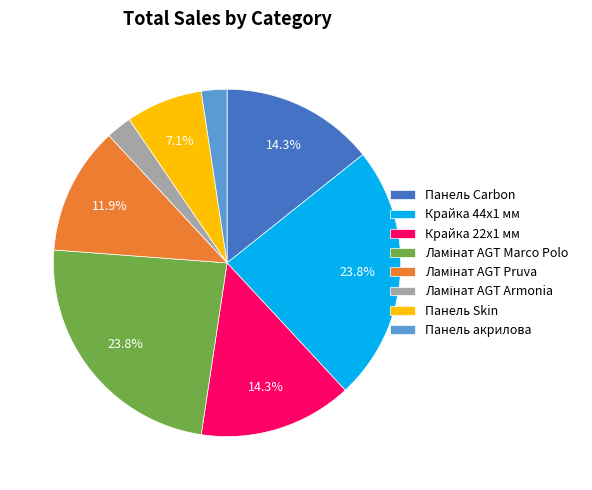

How much of the chart is everything except Крайка 44x1 мм?

76.2%